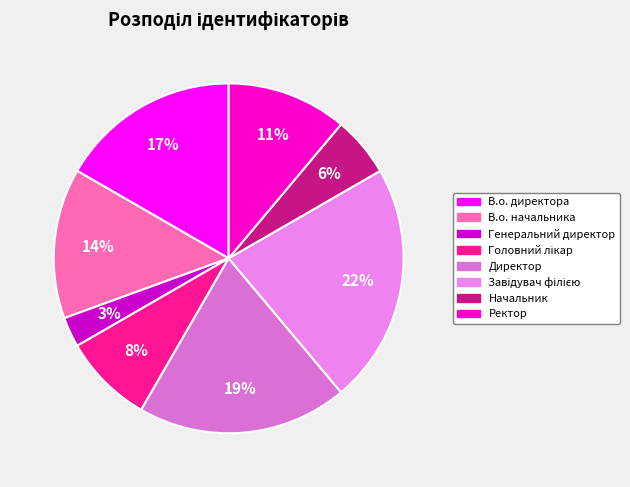

To the nearest percent, what percentage of the pie is Головний лікар?

8%